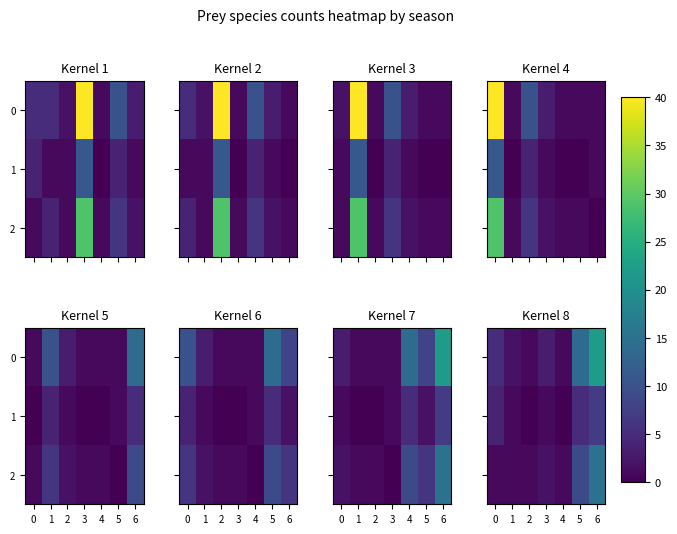

Rank the categories by 0 value from lowest to highest.

2, 4, 1, 3, 0, 5, 6